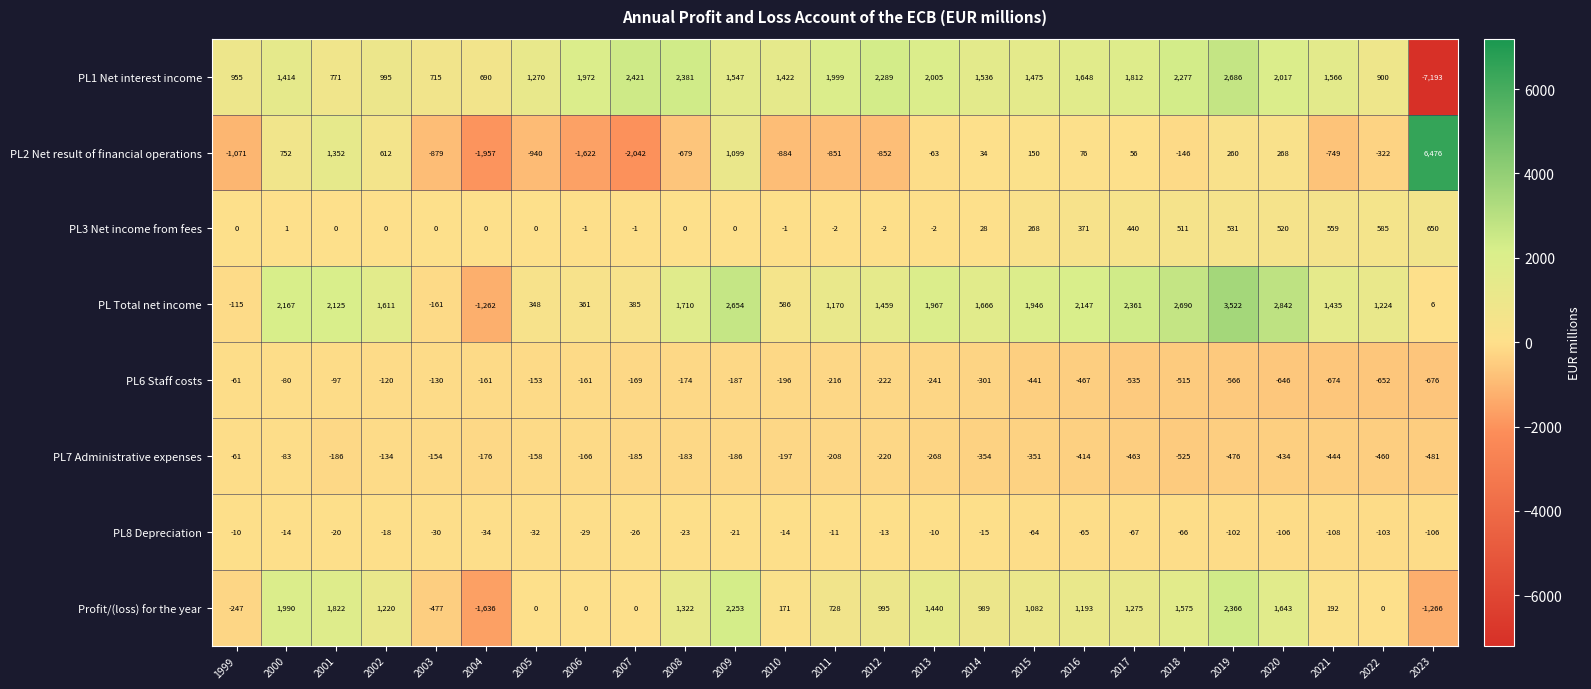

Read the PL1 Net interest income value at 2020, to the nearest 50.

2000